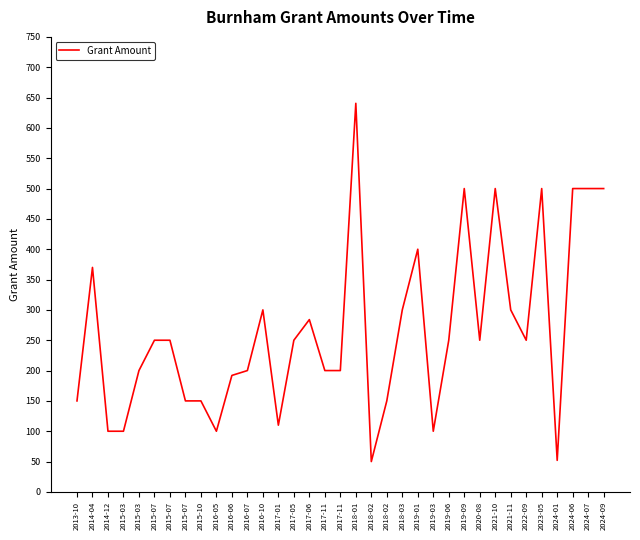

What is the sum of the values at 2024-01 and 2017-06?

336.0